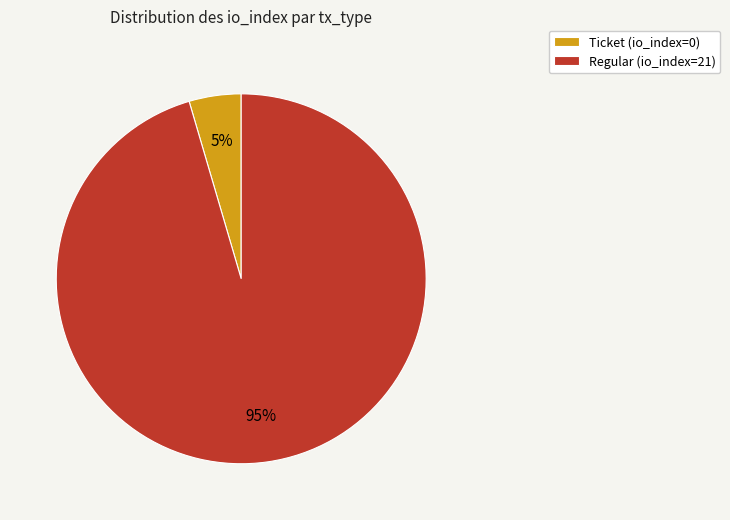

True or false: Regular (io_index=21) accounts for 90% of the total.

False